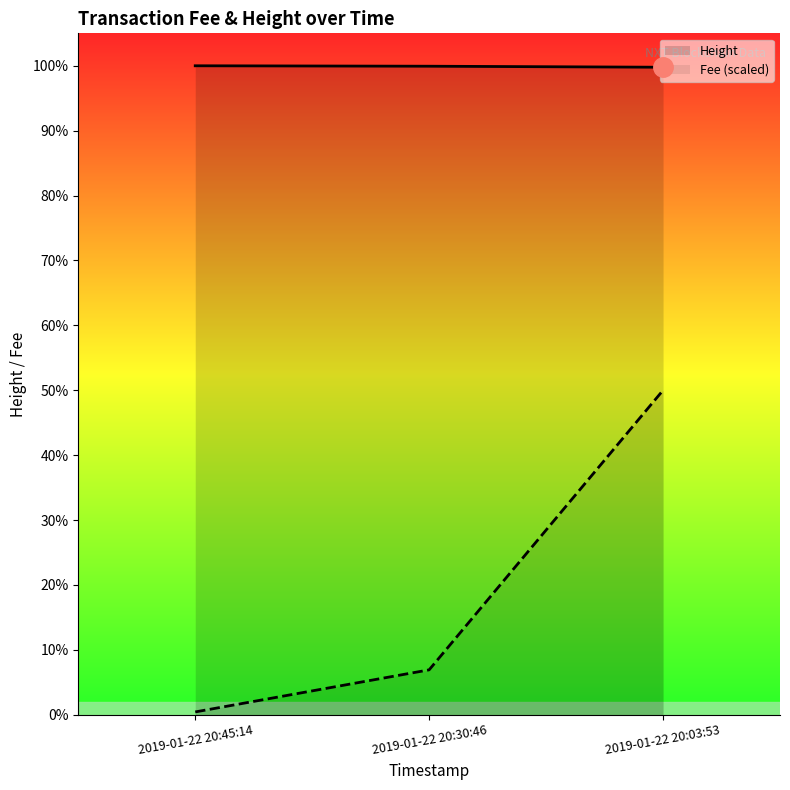

How many lines are shown in the chart?

2